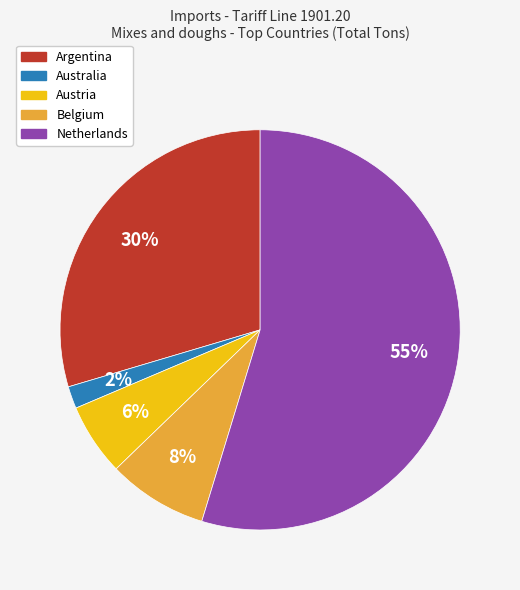

To the nearest percent, what percentage of the pie is Belgium?

8%